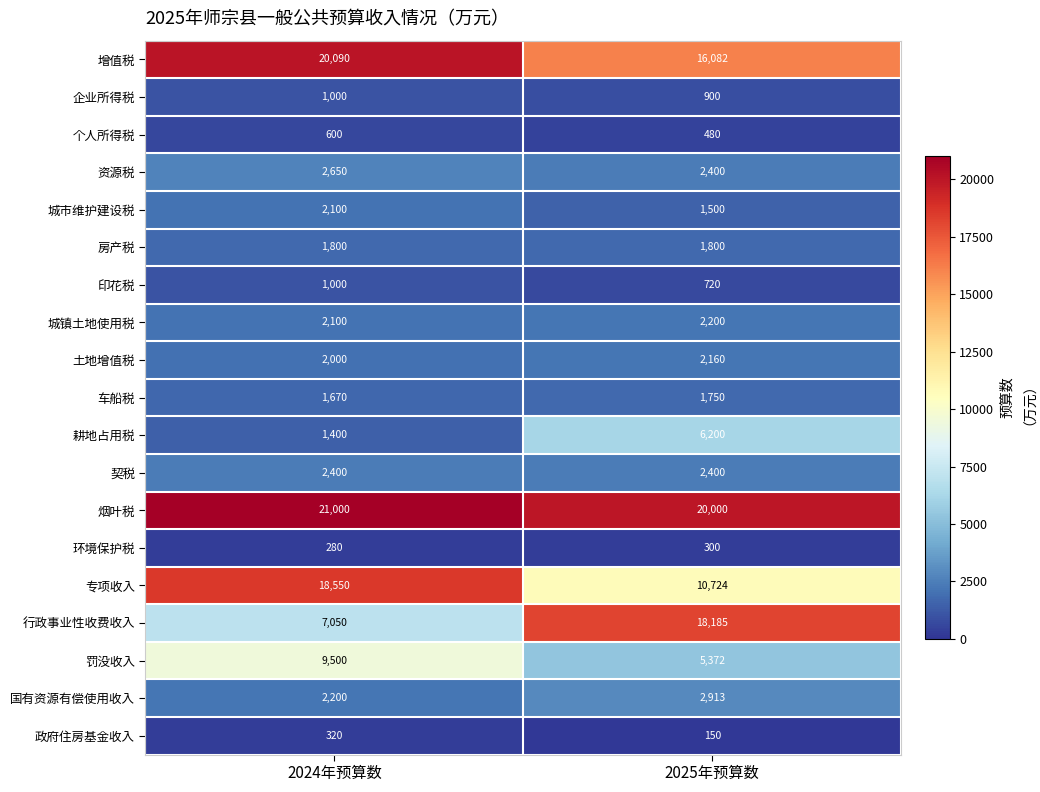

How many series are shown in this chart?

19